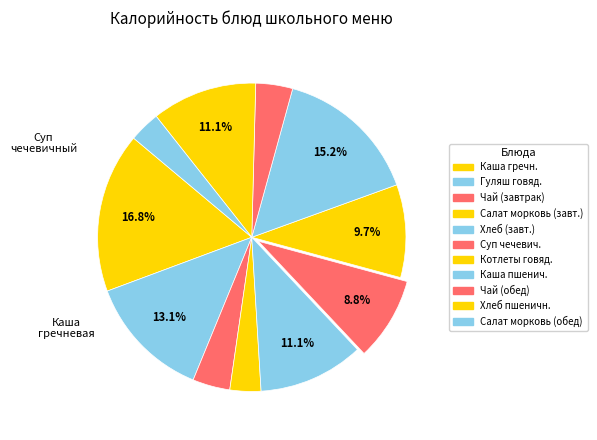

How many slices are in this pie chart?

11